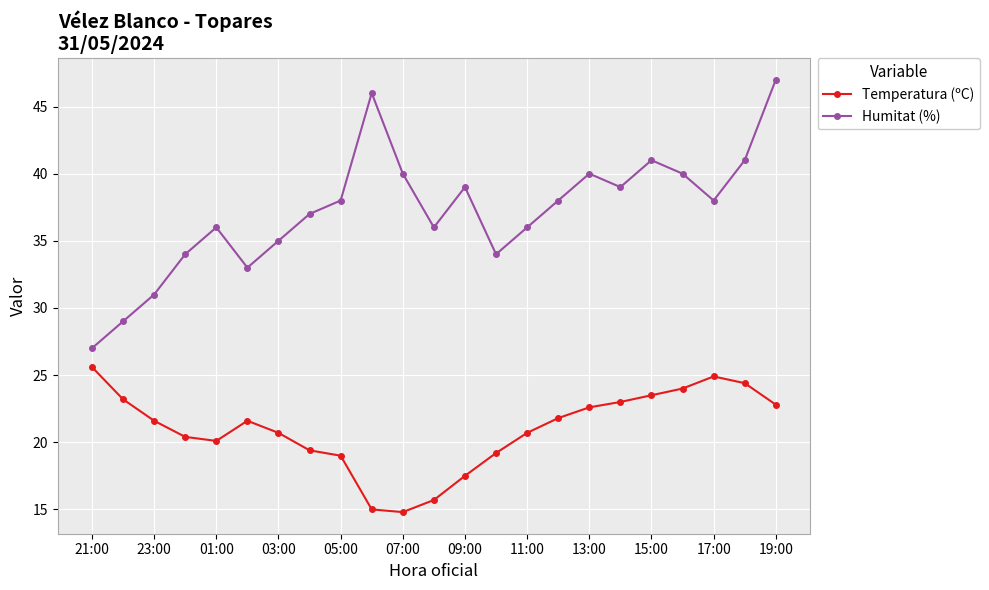

List the series in order of their overall mean, highest first.

Humitat (%), Temperatura (ºC)